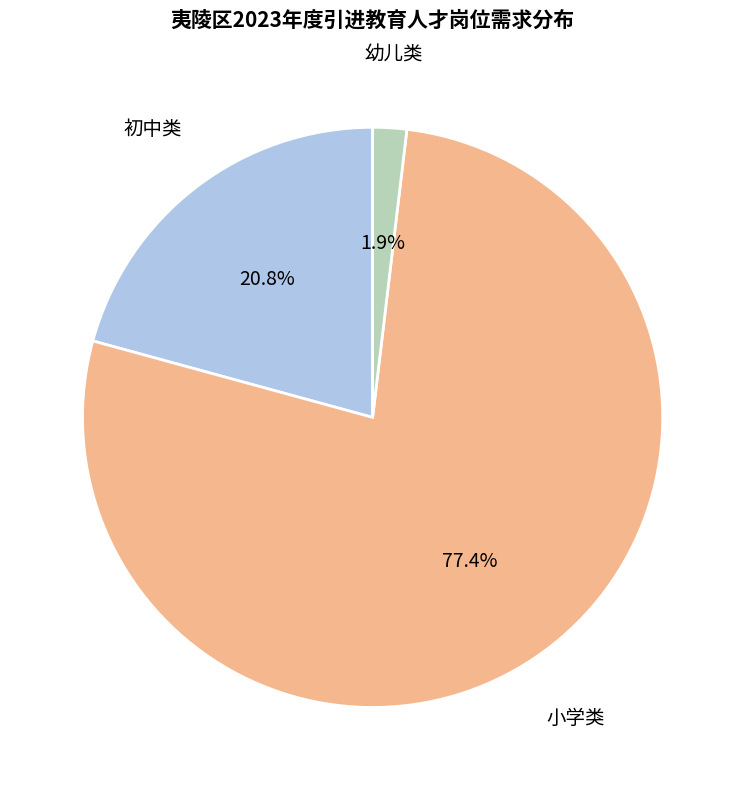

Is there a majority slice in this chart?

Yes